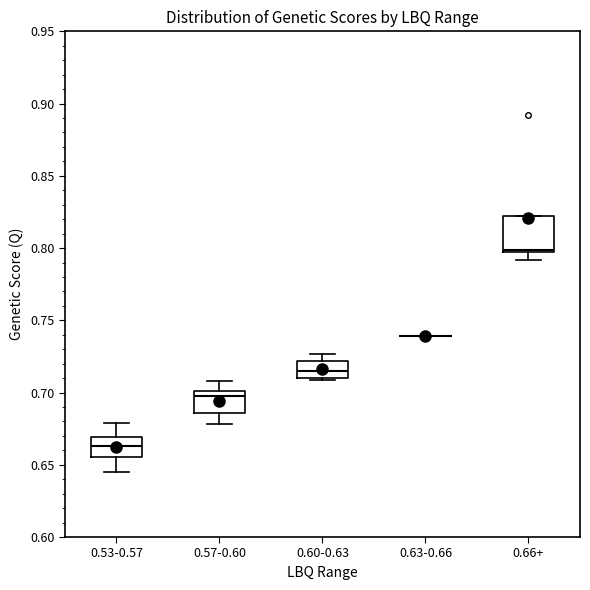

Which box is the tallest, from its lower edge to its upper edge?

0.66+